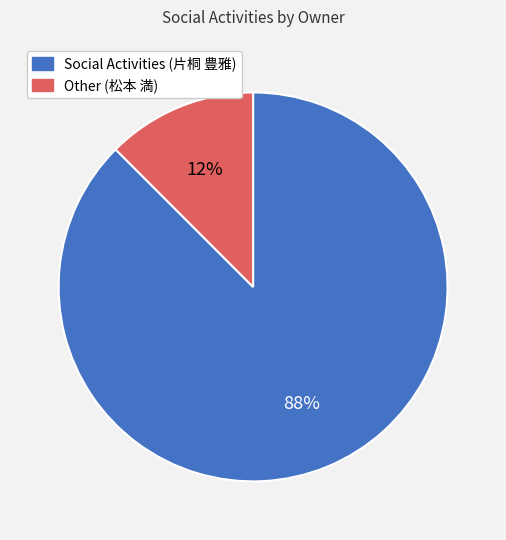

To the nearest percent, what is the average slice percentage?

50%